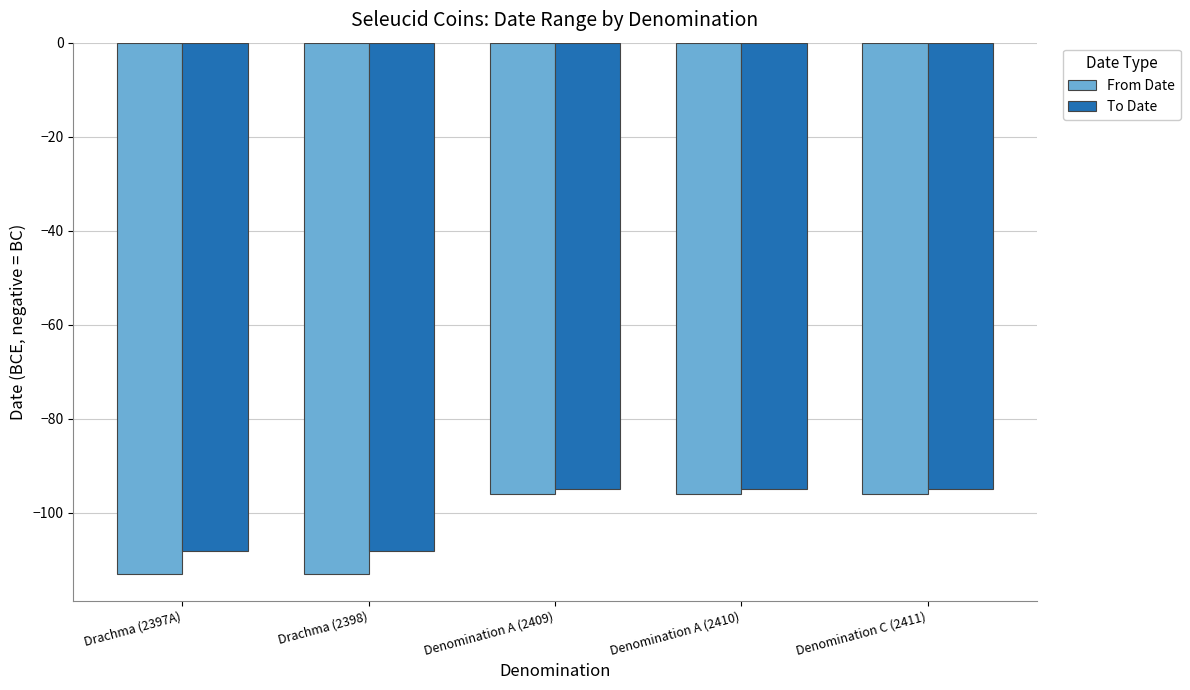

Count the number of categories in the chart.

5